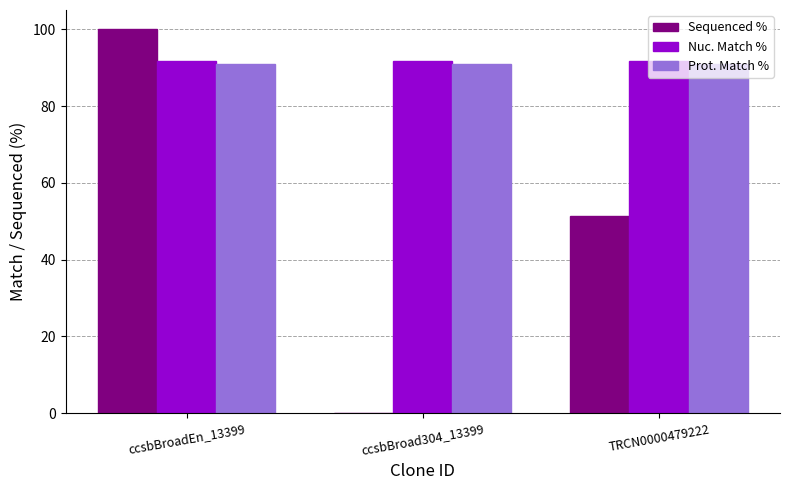

Which series has the largest total across all categories?

Nuc. Match %